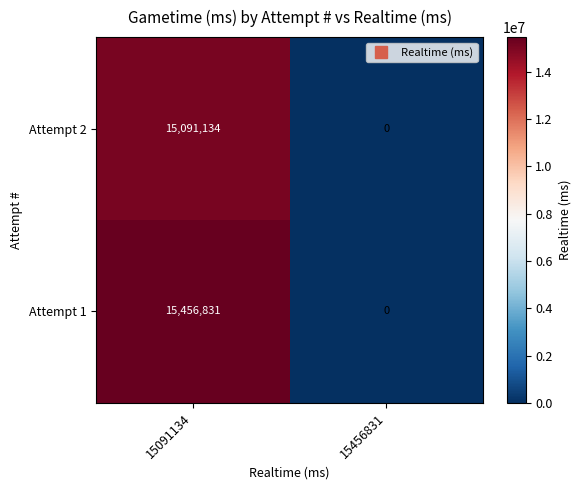

What is the greatest value displayed?

15456831